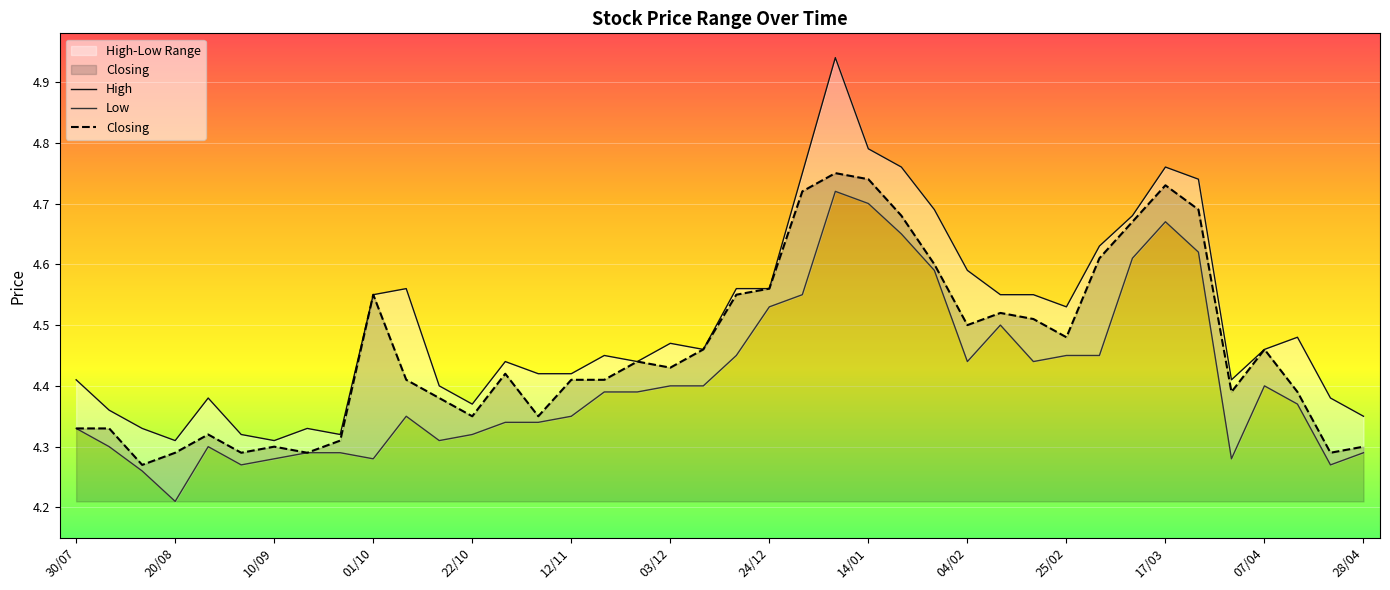

The Closing series shows 4.3 at 10/09. True or false?

True